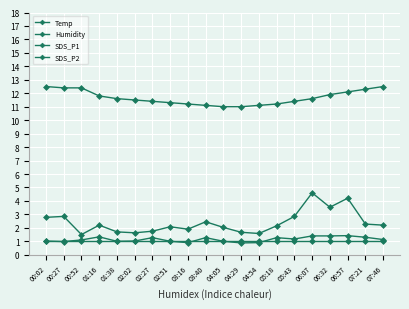

How many lines are shown in the chart?

4